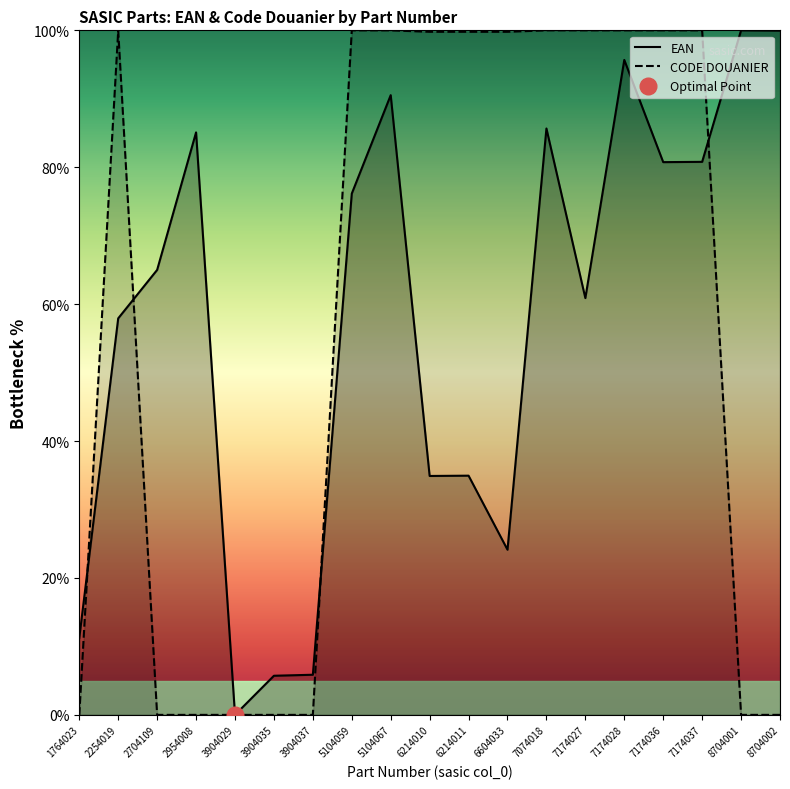

Reading left to right, extract all data points from this chart.

EAN: 1764023=11.2	2254019=57.9	2704109=65.0	2954008=85.1	3904029=0.0	3904035=5.7	3904037=5.9	5104059=76.2	5104067=90.5	6214010=34.9	6214011=34.9	6604033=24.1	7074018=85.7	7174027=60.9	7174028=95.7	7174036=80.7	7174037=80.8	8704001=100.0	8704002=100.0
CODE DOUANIER: 1764023=0.0	2254019=100.0	2704109=0.0	2954008=0.0	3904029=0.0	3904035=0.0	3904037=0.0	5104059=100.0	5104067=100.0	6214010=99.8	6214011=99.8	6604033=99.8	7074018=100.0	7174027=100.0	7174028=100.0	7174036=100.0	7174037=100.0	8704001=0.0	8704002=0.0